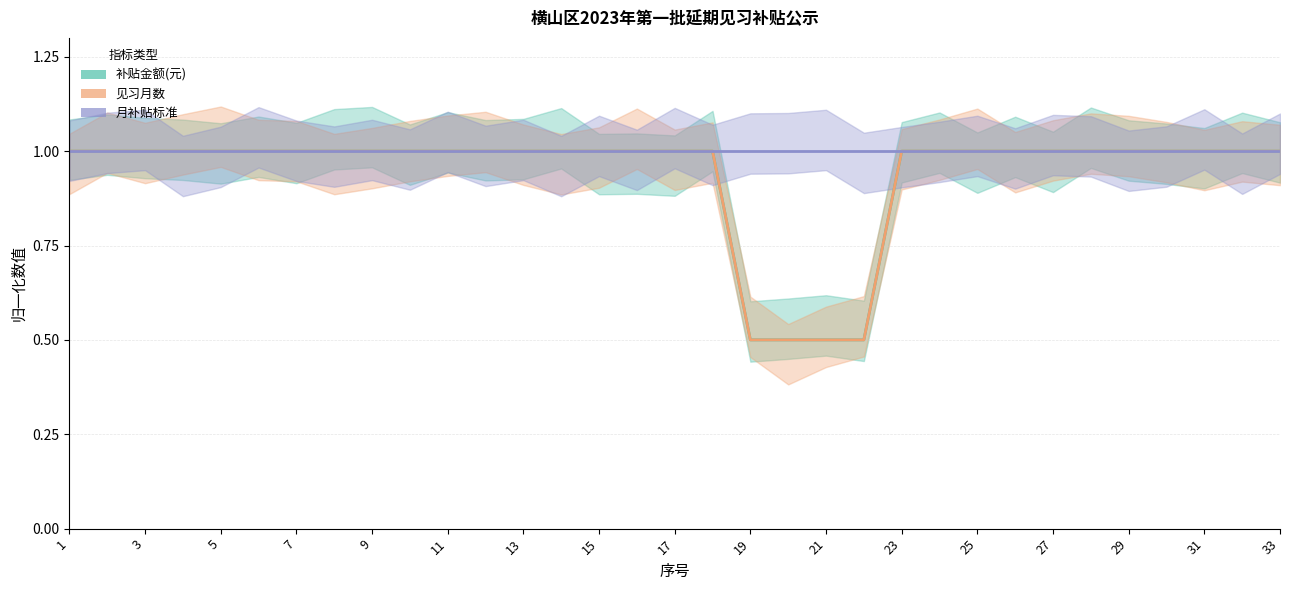

At which category is the sum across all series the highest?

1